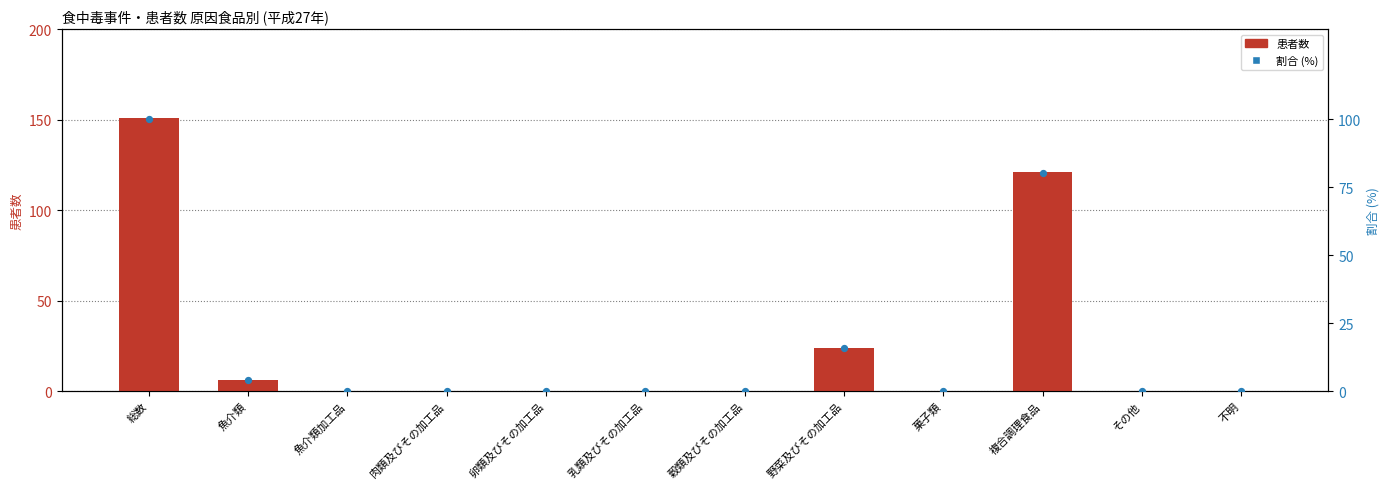

What are all the series names shown in the legend?

患者数, 割合 (%)